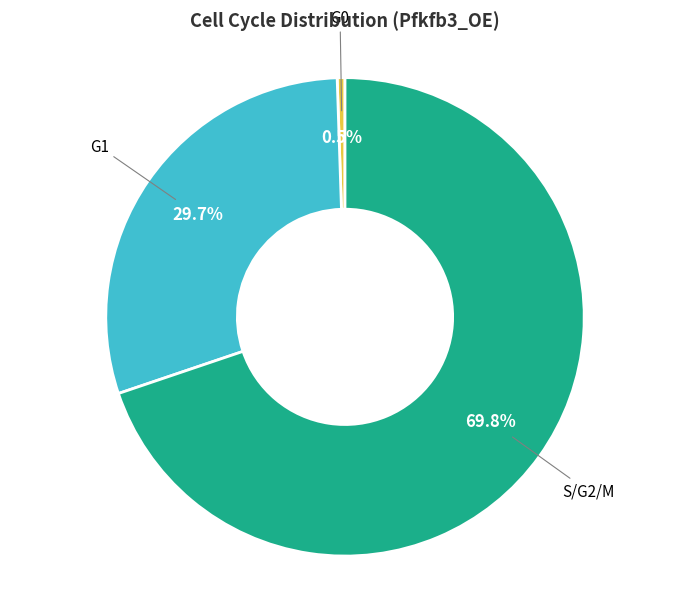

How many segments does this pie chart have?

3